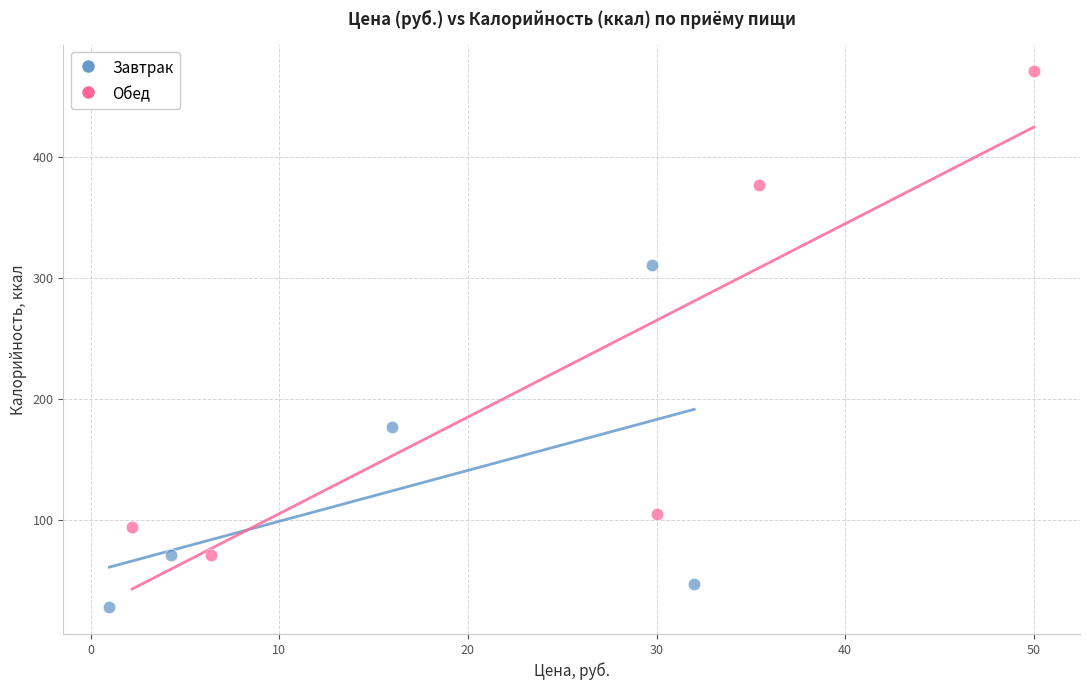

Which series contains the highest Y value?

Обед